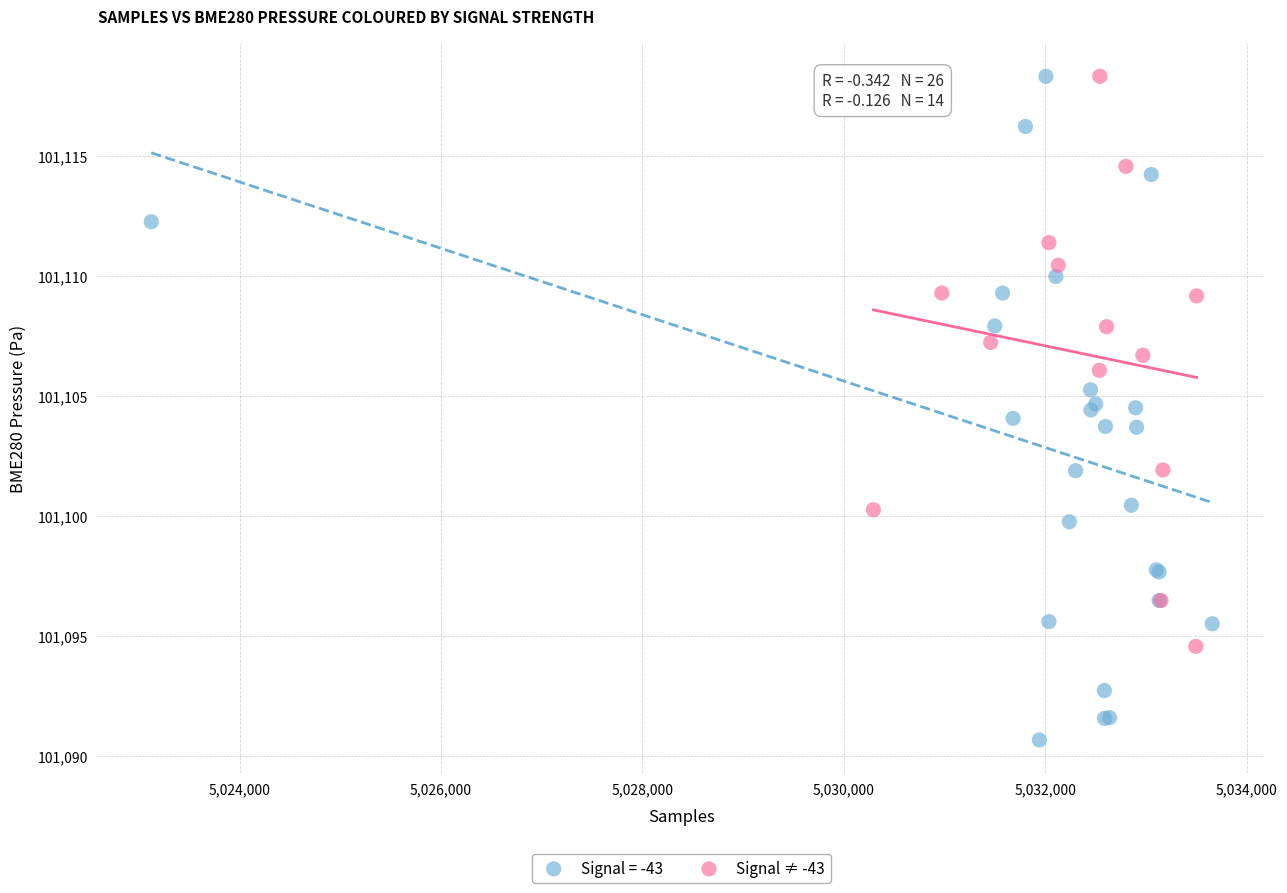

Which series has the largest Y range (max minus min)?

Signal = -43